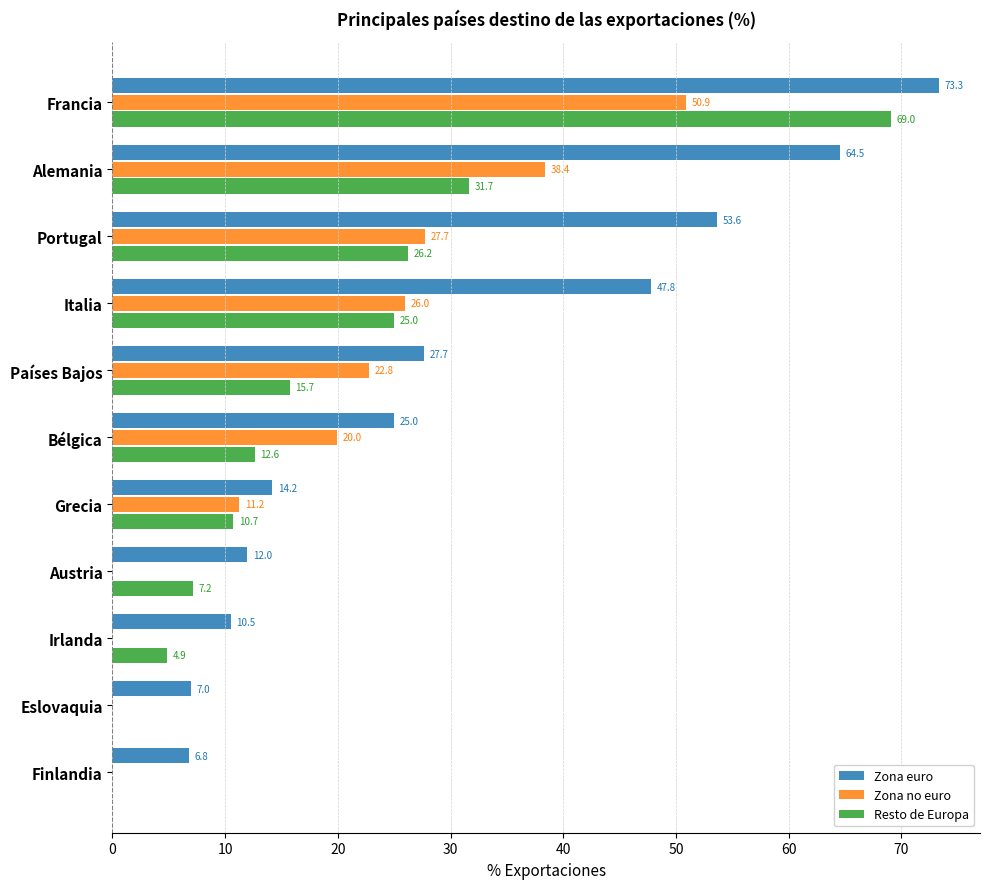

At which category is the sum across all series the highest?

Francia